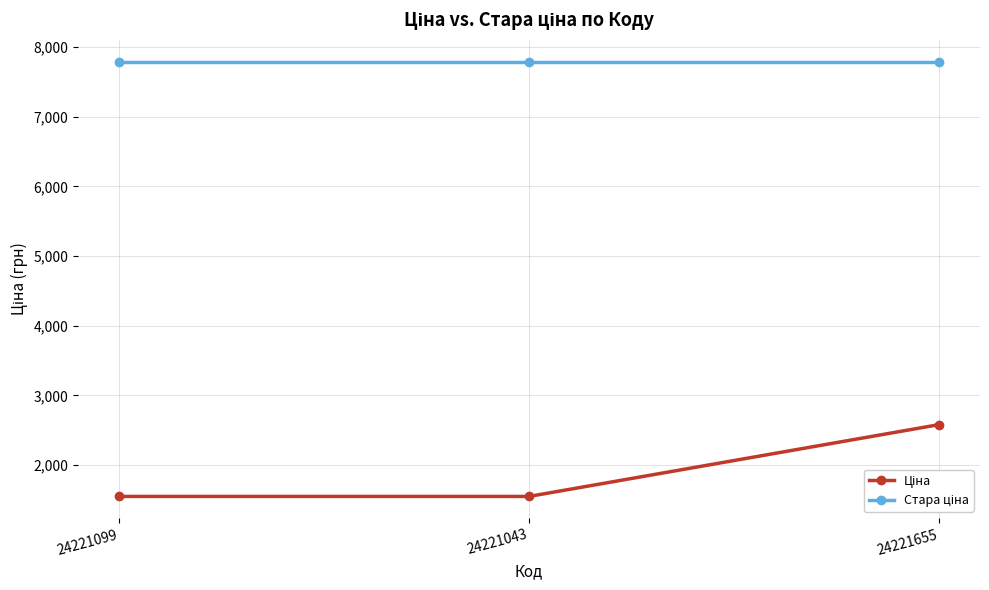

What is the smallest value displayed?

1547.7